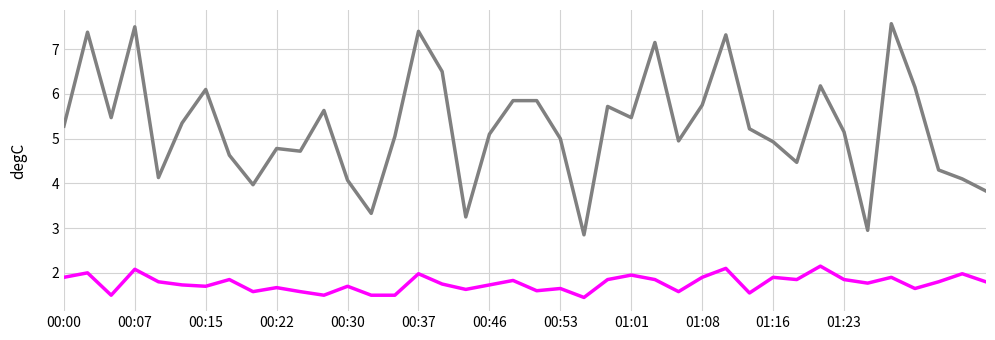

What is the maximum value shown in the chart?

7.6